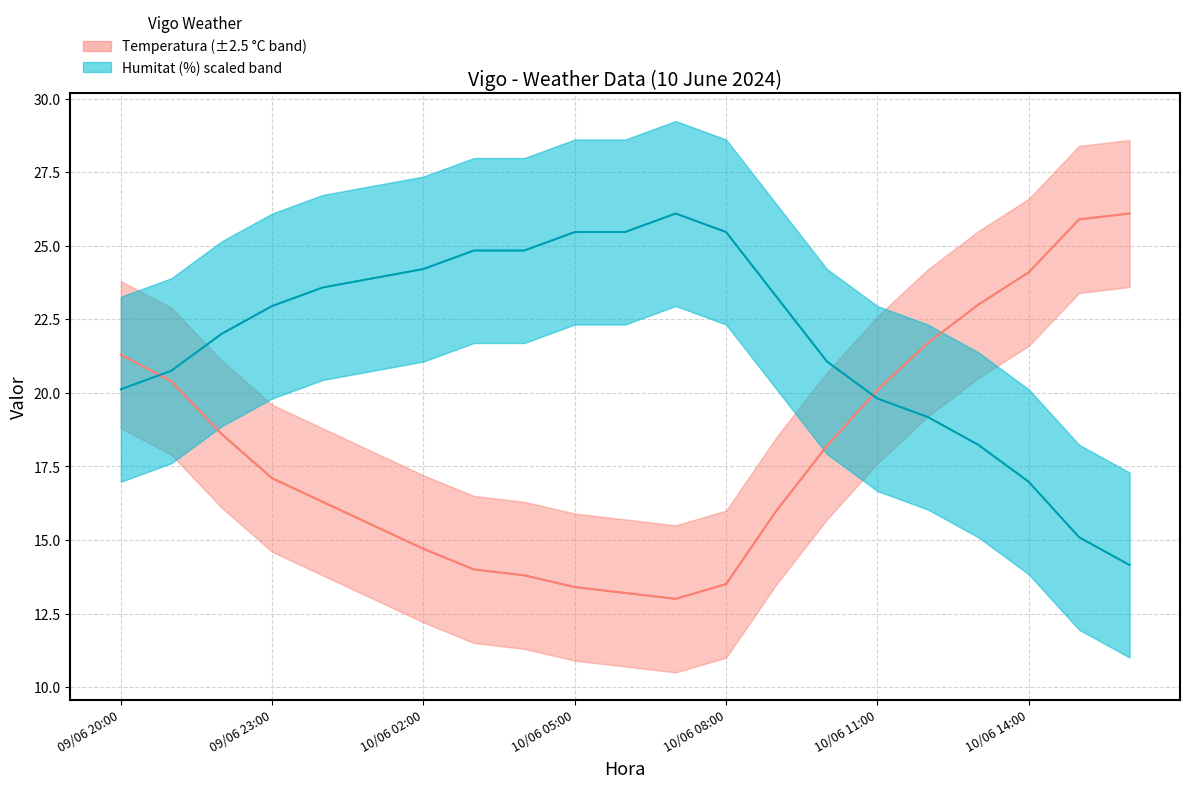

Reading left to right, extract all data points from this chart.

Temperatura (°C): 09/06 20:00=21.3	09/06 21:00=20.4	09/06 22:00=18.6	09/06 23:00=17.1	10/06 00:00=16.3	10/06 01:00=15.5	10/06 02:00=14.7	10/06 03:00=14.0	10/06 04:00=13.8	10/06 05:00=13.4	10/06 06:00=13.2	10/06 07:00=13.0	10/06 08:00=13.5	10/06 09:00=16.0	10/06 10:00=18.2	10/06 11:00=20.1	10/06 12:00=21.7	10/06 13:00=23.0	10/06 14:00=24.1	10/06 15:00=25.9	10/06 16:00=26.1
Humitat (%): 09/06 20:00=20.1	09/06 21:00=20.8	09/06 22:00=22.0	09/06 23:00=23.0	10/06 00:00=23.6	10/06 01:00=23.9	10/06 02:00=24.2	10/06 03:00=24.8	10/06 04:00=24.8	10/06 05:00=25.5	10/06 06:00=25.5	10/06 07:00=26.1	10/06 08:00=25.5	10/06 09:00=23.3	10/06 10:00=21.1	10/06 11:00=19.8	10/06 12:00=19.2	10/06 13:00=18.2	10/06 14:00=17.0	10/06 15:00=15.1	10/06 16:00=14.2